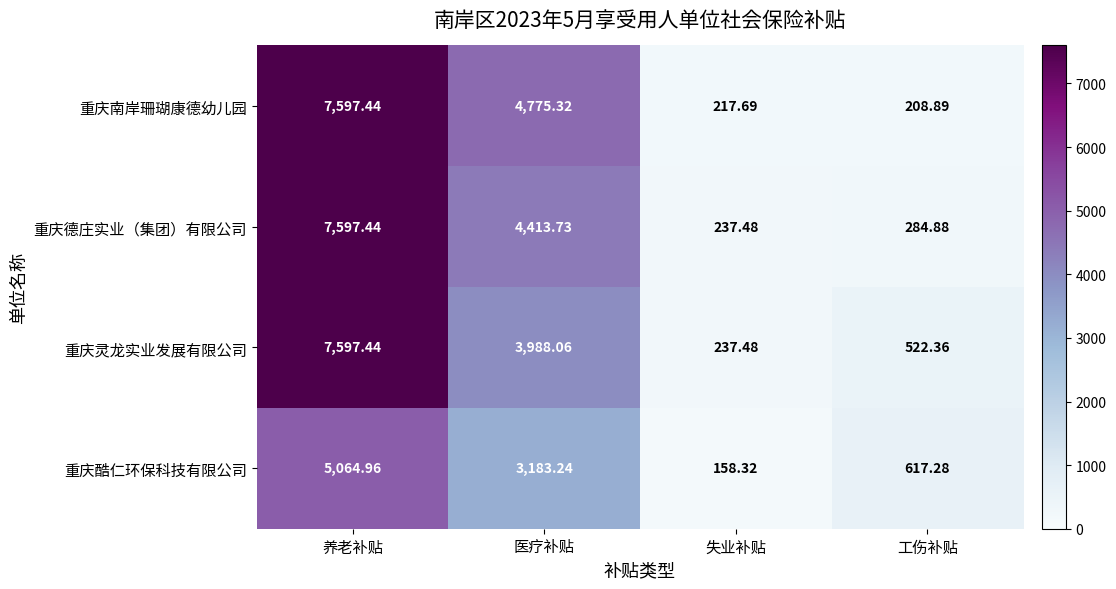

Which category has the lowest value in the 重庆灵龙实业发展有限公司 series?

失业补贴